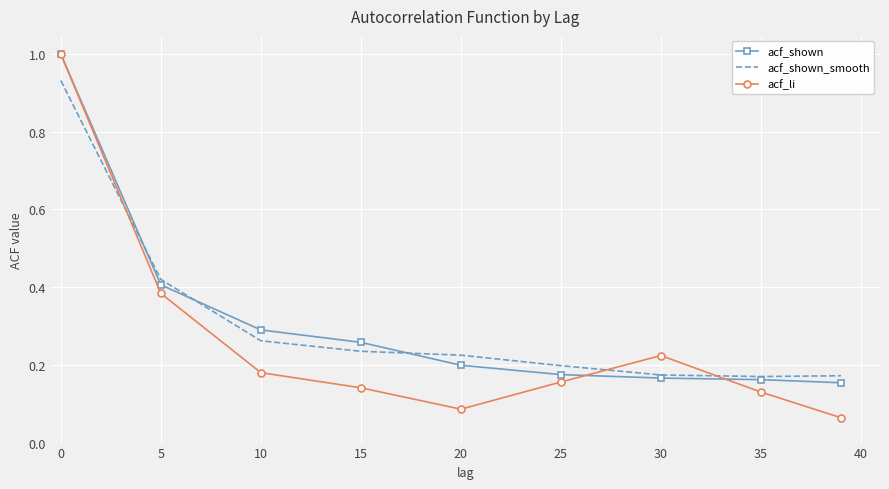

What is the highest value of the acf_shown series?

1.0